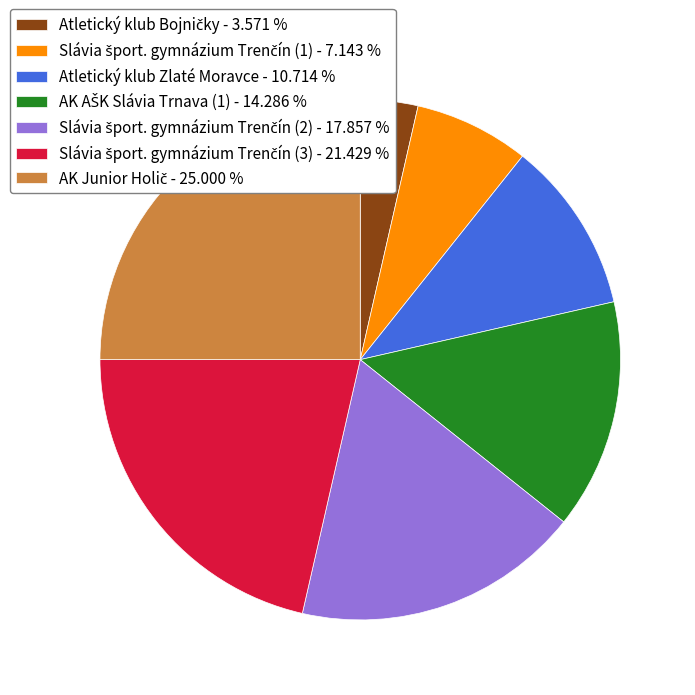

Does any single category account for the majority?

No